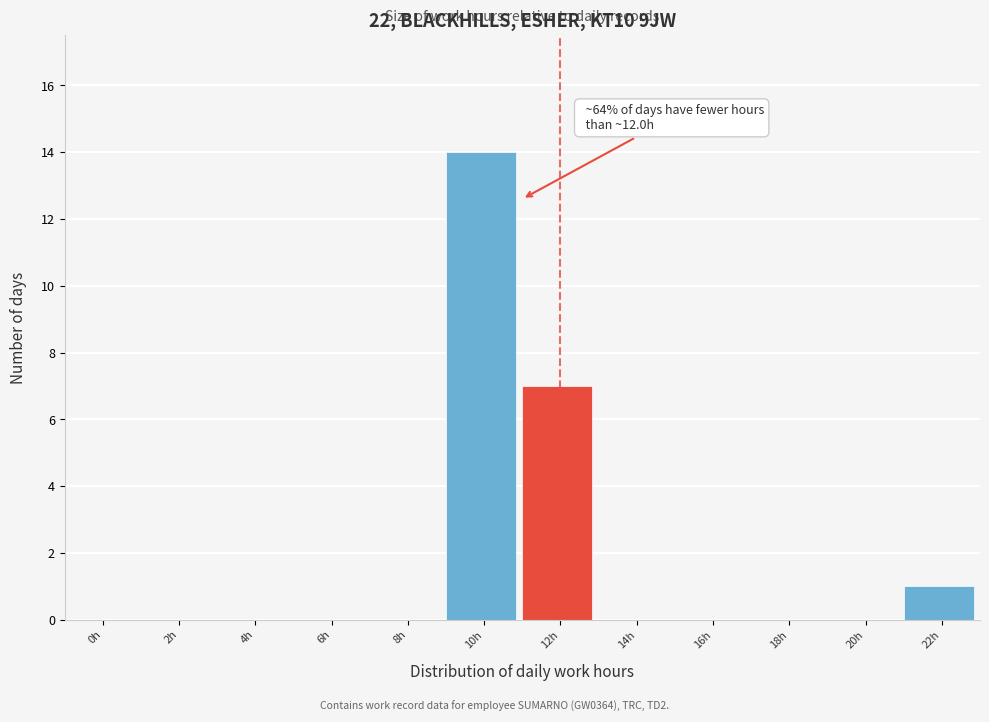

Reading left to right, list all the values displayed in this chart.

0h=0	2h=0	4h=0	6h=0	8h=0	10h=14	12h=7	14h=0	16h=0	18h=0	20h=0	22h=1